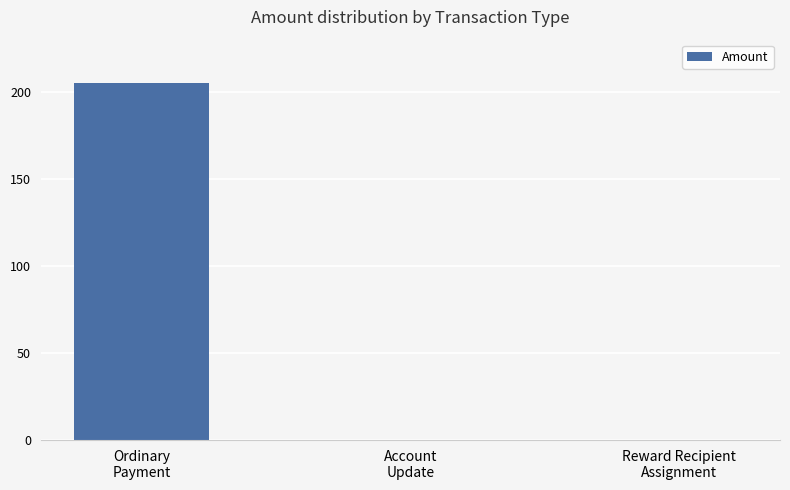

What is the maximum value shown in the chart?

205